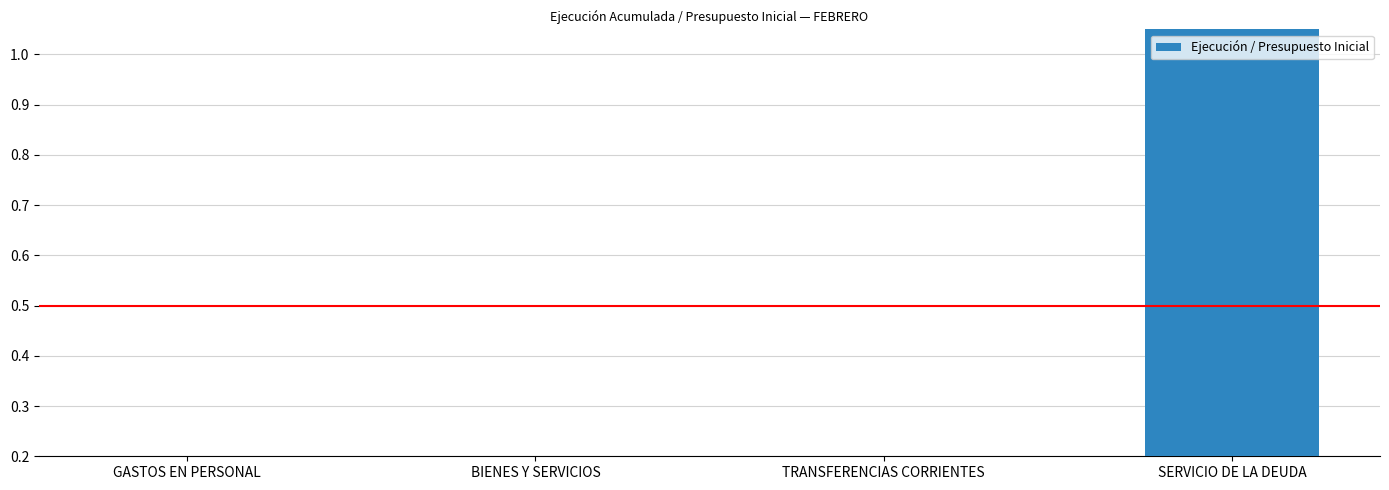

Rank the categories by value from lowest to highest.

TRANSFERENCIAS CORRIENTES, GASTOS EN PERSONAL, BIENES Y SERVICIOS, SERVICIO DE LA DEUDA